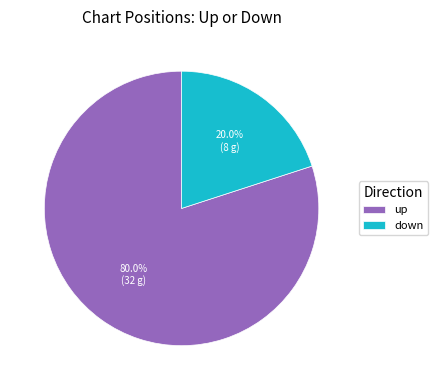

Count the number of slices in the pie.

2